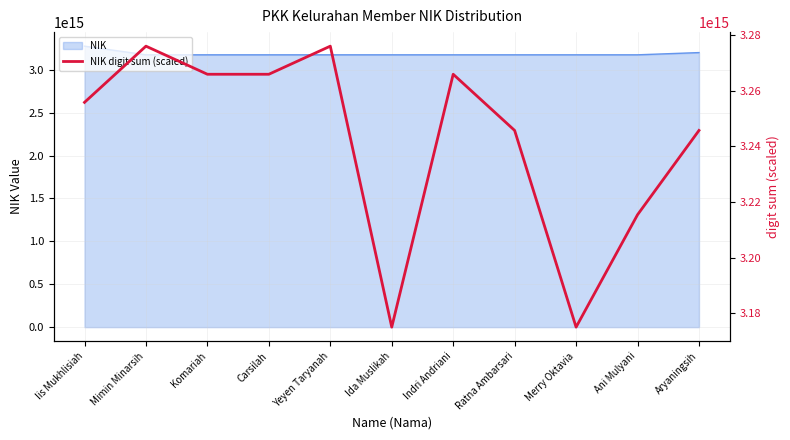

Reading left to right, list all the values displayed in this chart.

Iis Mukhlisiah=3255831323956005.0	Mimin Minarsih=3276025602770005.0	Komariah=3265928463363005.0	Carsilah=3265928463363005.0	Yeyen Taryanah=3276025602770005.0	Ida Muslikah=3175054208700006.0	Indri Andriani=3265928463363005.0	Ratna Ambarsari=3245734184549005.5	Merry Oktavia=3175054208700006.0	Ani Mulyani=3215442766328005.5	Aryaningsih=3245734184549005.5